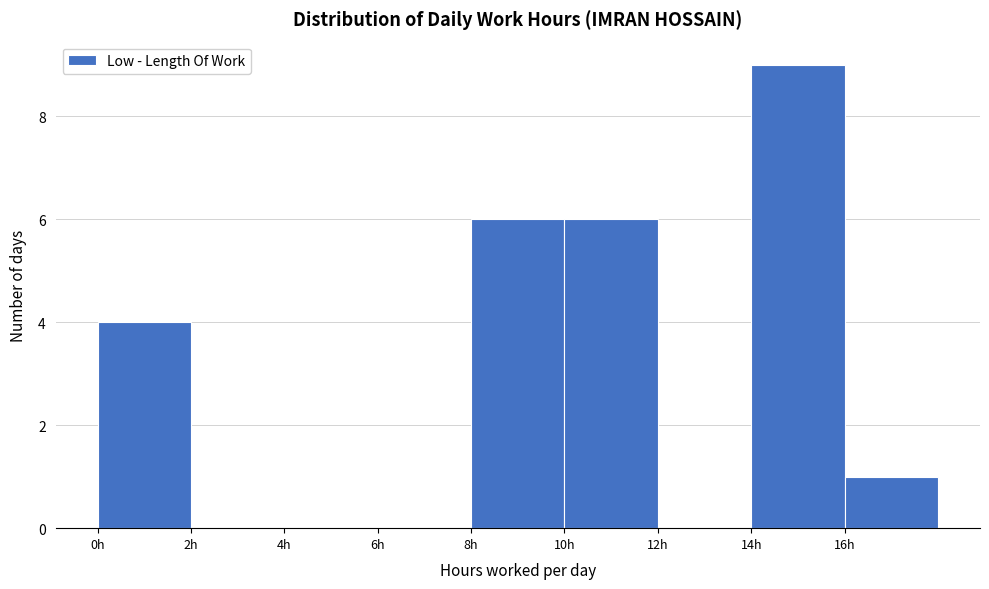

Reading left to right, list every bar in this chart as the range it spans on the x-axis followed by its height. The values are not printed on the chart, so give them approximately, as read against the axis.

0 to 2: 4
2 to 4: 0
4 to 6: 0
6 to 8: 0
8 to 10: 6
10 to 12: 6
12 to 14: 0
14 to 16: 9
16 to 18: 1